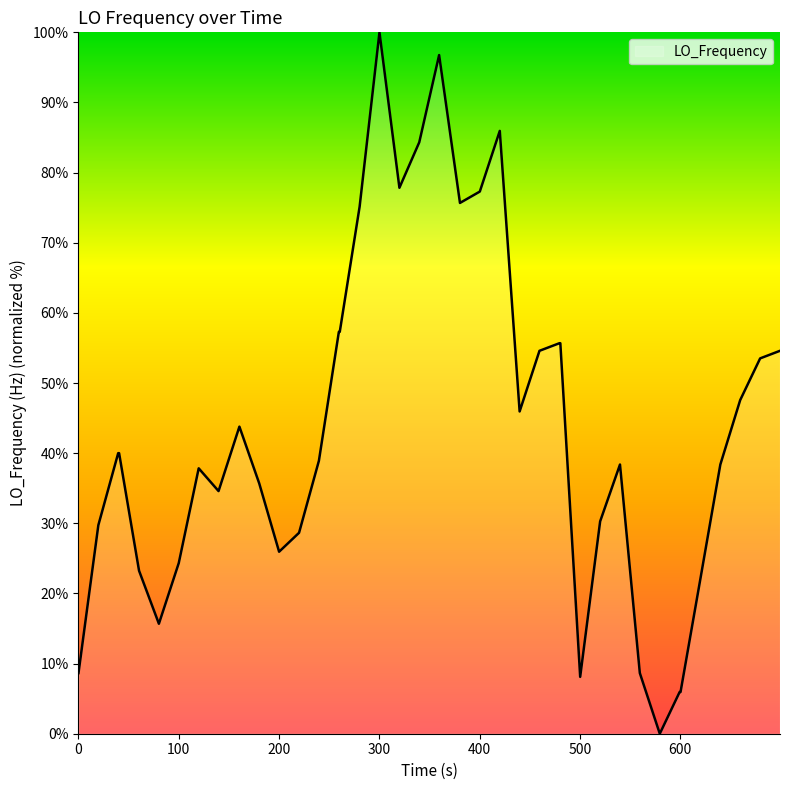

What is the greatest value displayed?

100.0